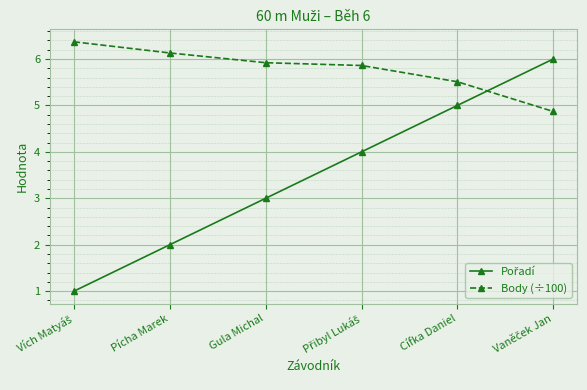

Which series has the largest total across all categories?

Body (÷100)